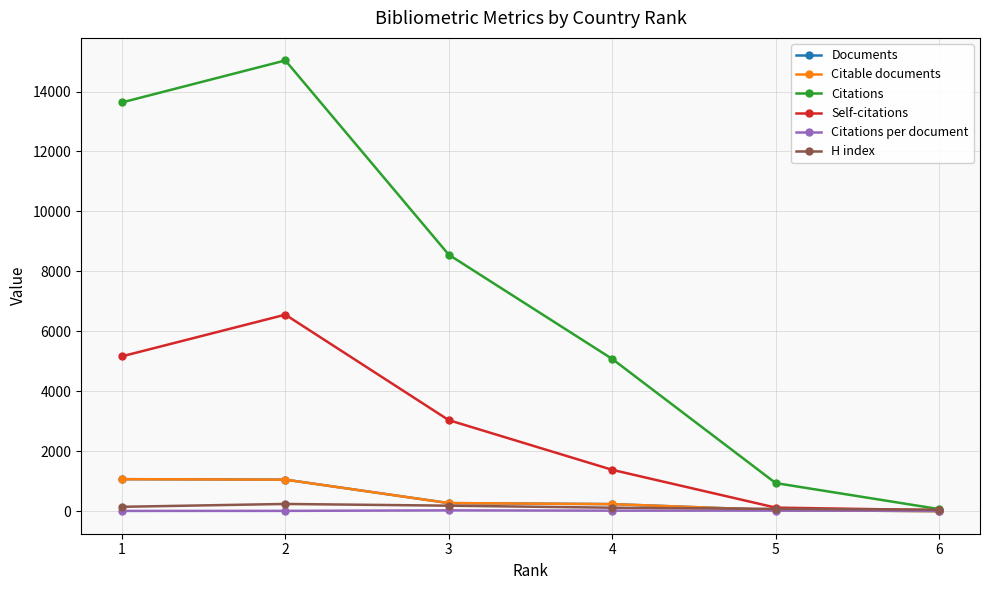

What is the highest value of the Self-citations series?

6558.0